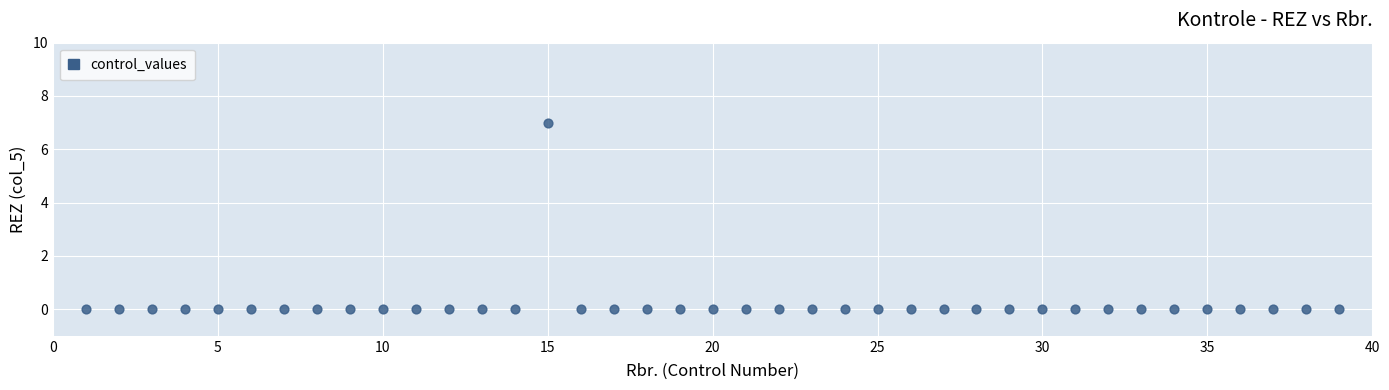

What is the range of Y values (max minus min)?

7